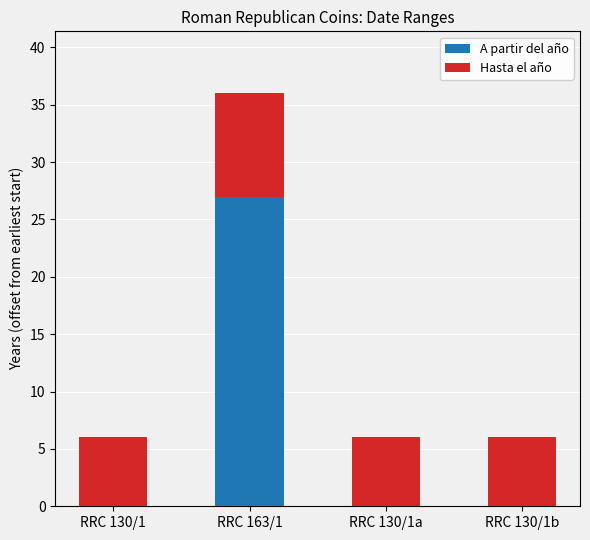

What is the highest value of the A partir del año series?

27